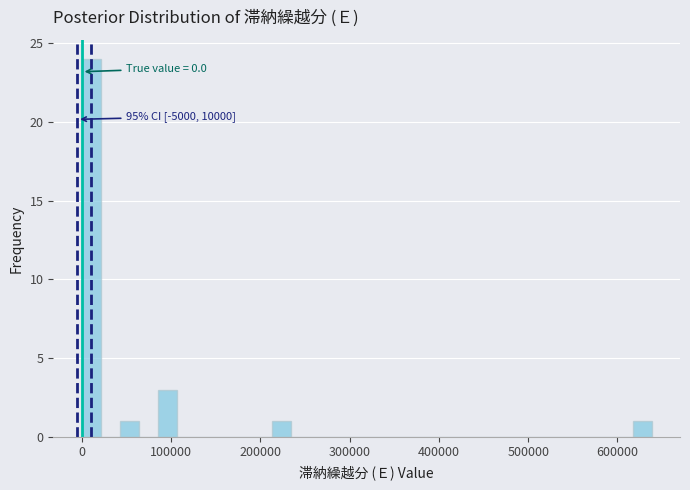

Around what value on the x-axis is the tallest bar? Give the approximate position of its centre, as read against the axis.

10000